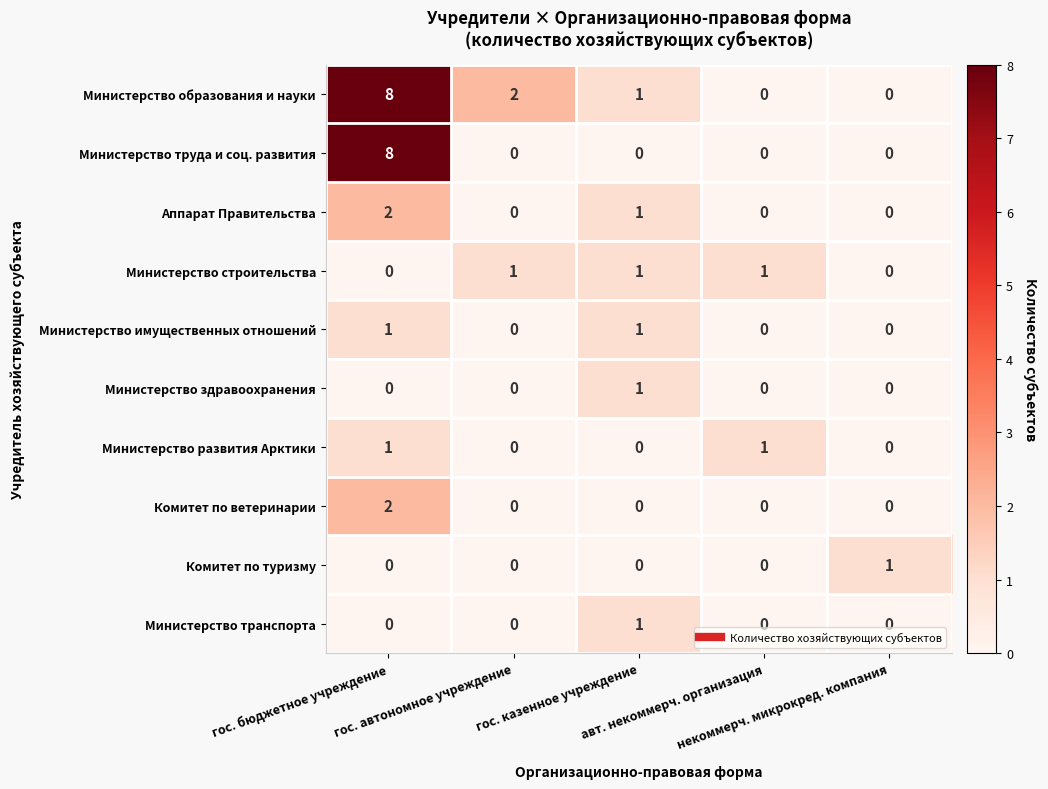

How many categories are shown in the chart?

5